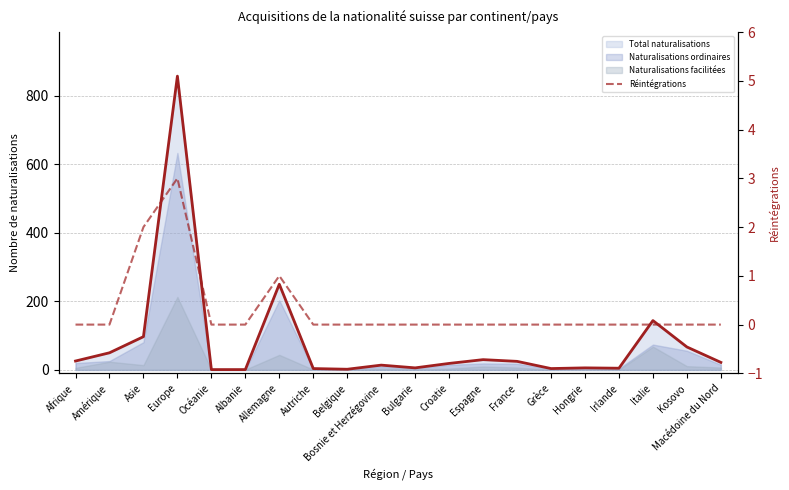

True or false: the data shows 0 at Italie.

True